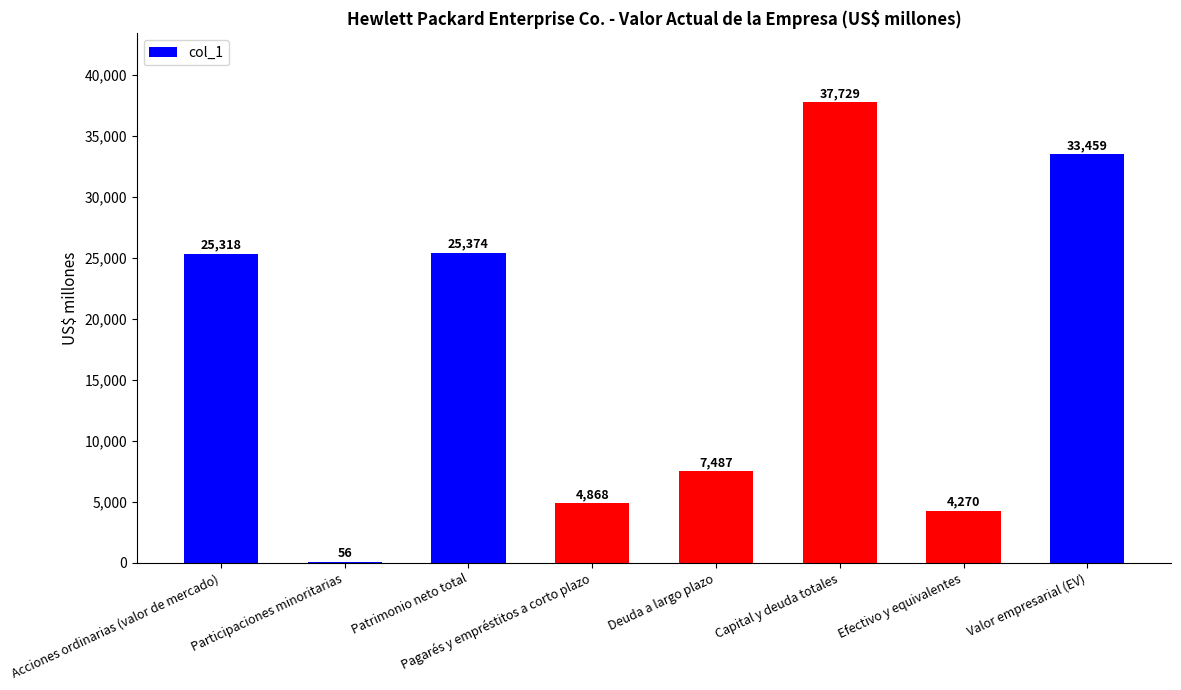

Reading left to right, transcribe all the data shown in this chart.

25318	56	25374	4868	7487	37729	4270	33459